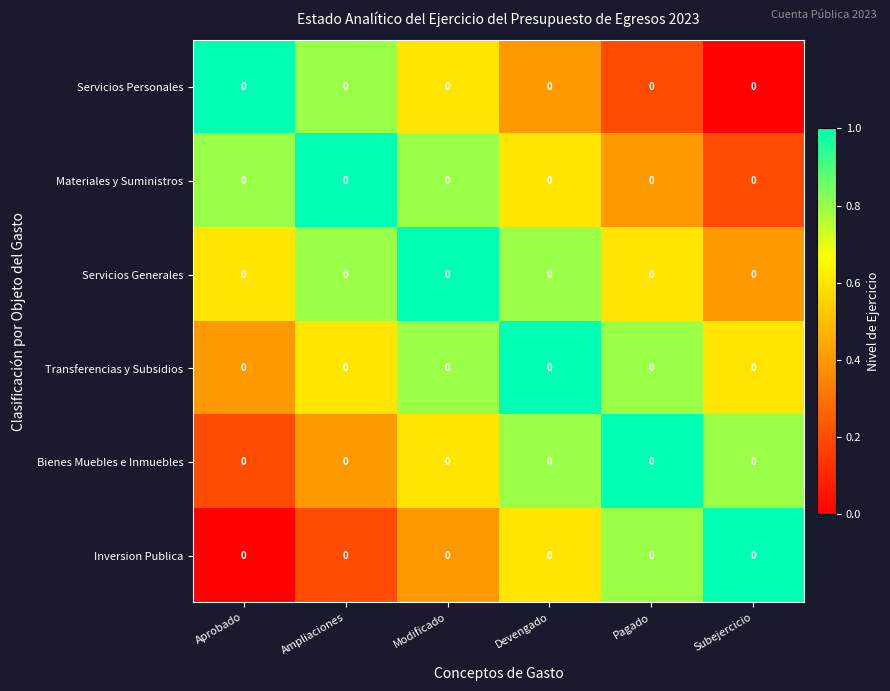

What value does the Bienes Muebles e Inmuebles series have at Subejercicio?

0.8